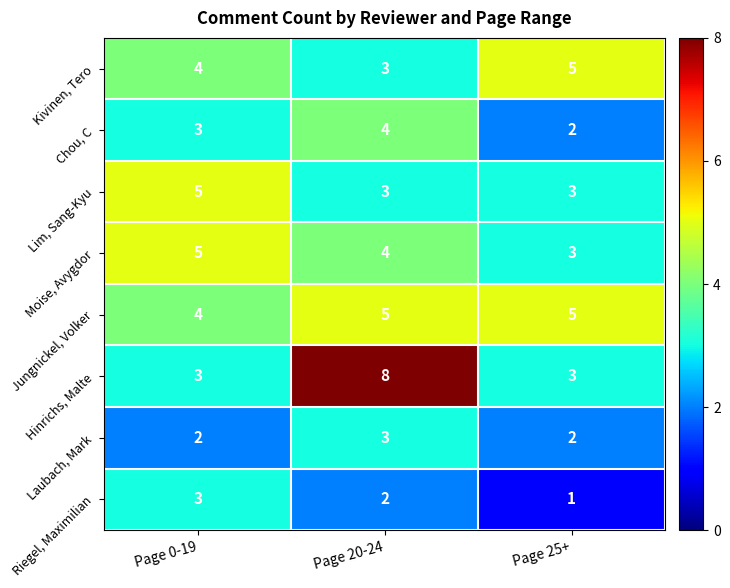

Reading right to left, transcribe all the data shown in this chart.

Kivinen, Tero: 5	3	4
Chou, C: 2	4	3
Lim, Sang-Kyu: 3	3	5
Moise, Avygdor: 3	4	5
Jungnickel, Volker: 5	5	4
Hinrichs, Malte: 3	8	3
Laubach, Mark: 2	3	2
Riegel, Maximilian: 1	2	3